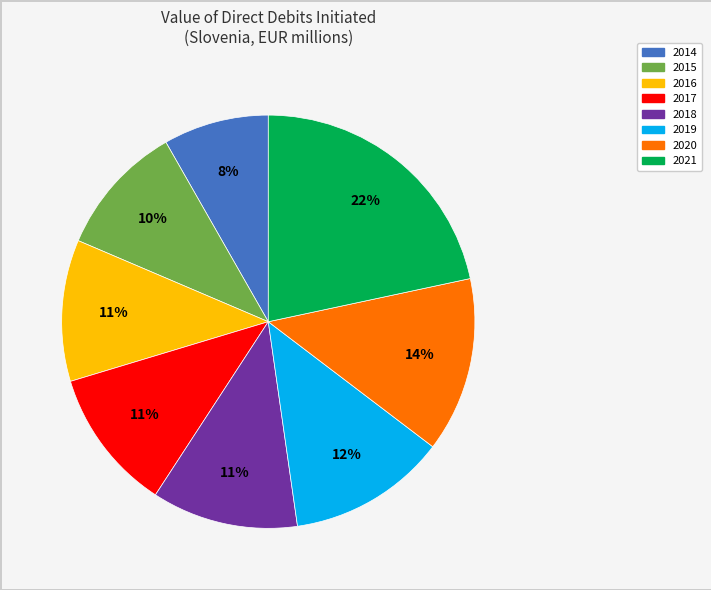

Is the sum of 2018 and 2019 greater than half?

No